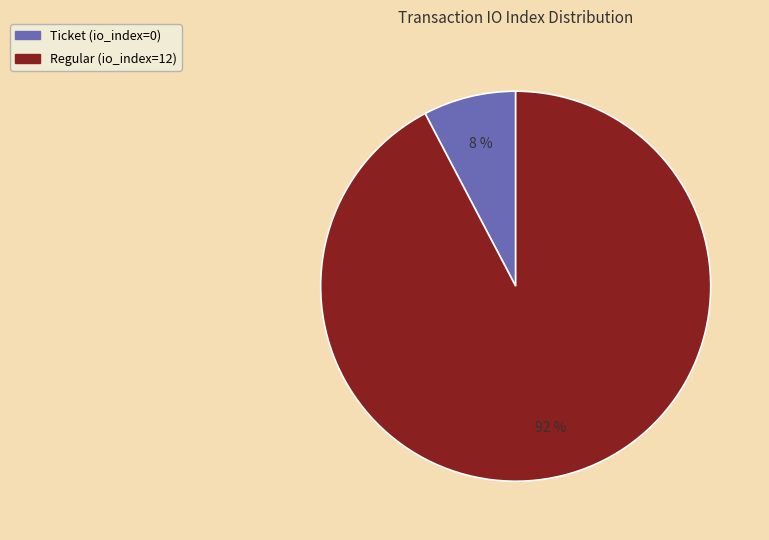

Is Ticket (io_index=0) the majority of the pie?

No